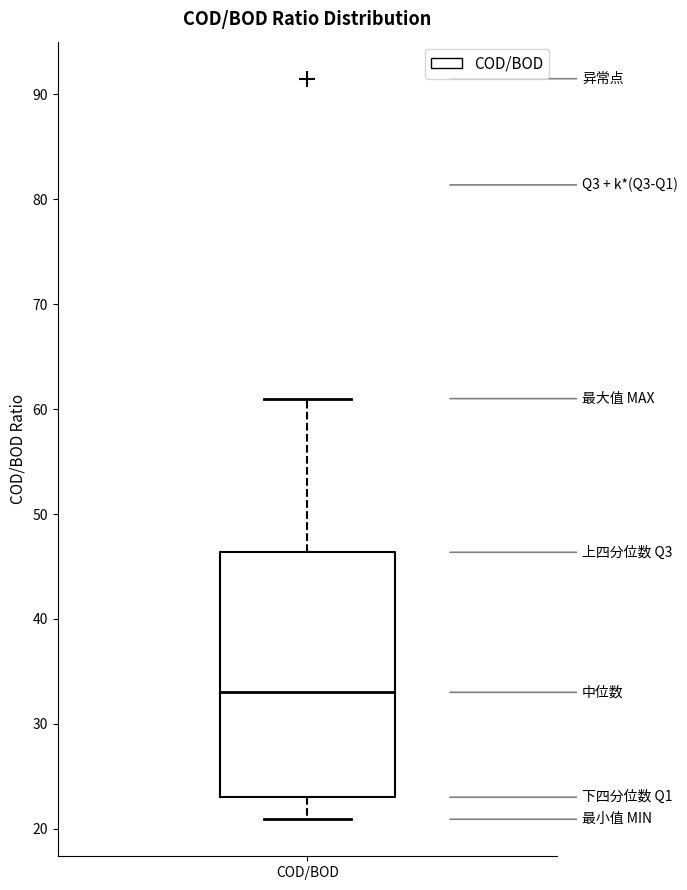

Where is the upper edge of the box for COD/BOD on the y-axis? The values are not printed on the chart, so give them approximately, as read against the axis.

46